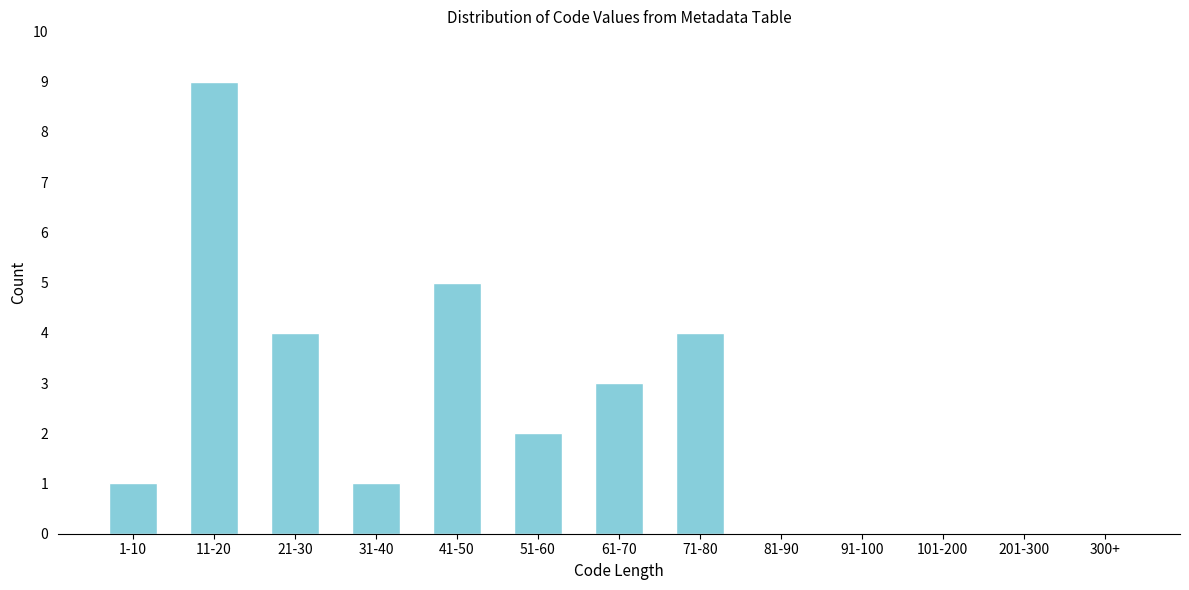

Reading left to right, extract all data points from this chart.

1-10=1	11-20=9	21-30=4	31-40=1	41-50=5	51-60=2	61-70=3	71-80=4	81-90=0	91-100=0	101-200=0	201-300=0	300+=0